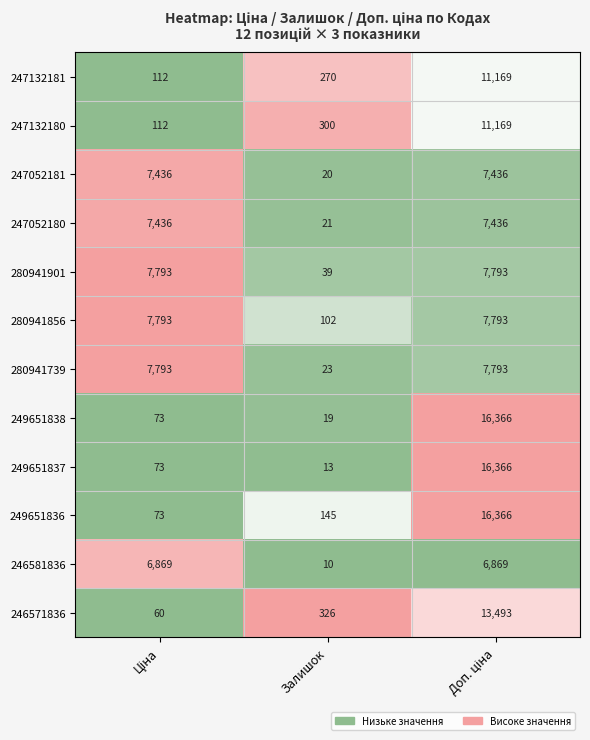

Which series has the largest total across all categories?

249651836